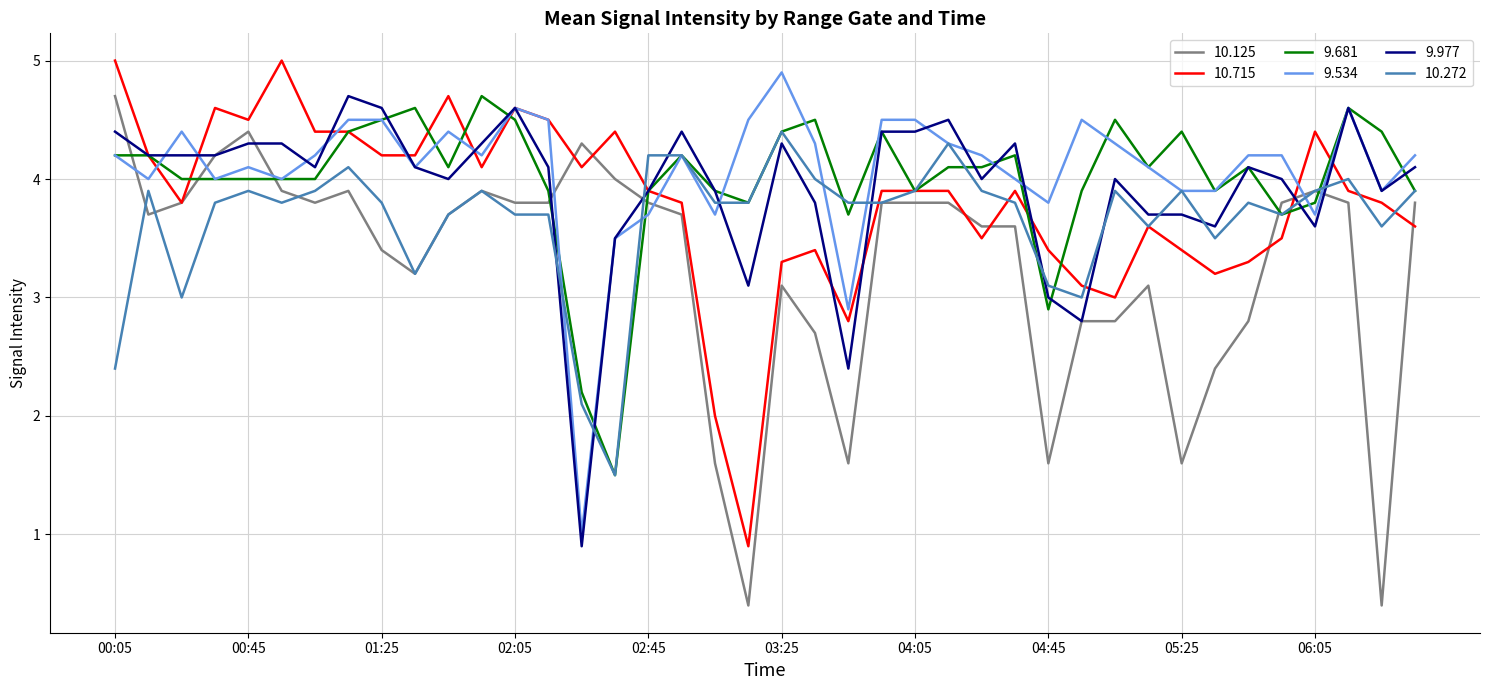

Reading left to right, transcribe all the data shown in this chart.

10.125: 4.7	3.7	3.8	4.2	4.4	3.9	3.8	3.9	3.4	3.2	3.7	3.9	3.8	3.8	4.3	4.0	3.8	3.7	1.6	0.4	3.1	2.7	1.6	3.8	3.8	3.8	3.6	3.6	1.6	2.8	2.8	3.1	1.6	2.4	2.8	3.8	3.9	3.8	0.4	3.8
10.715: 5.0	4.2	3.8	4.6	4.5	5.0	4.4	4.4	4.2	4.2	4.7	4.1	4.6	4.5	4.1	4.4	3.9	3.8	2.0	0.9	3.3	3.4	2.8	3.9	3.9	3.9	3.5	3.9	3.4	3.1	3.0	3.6	3.4	3.2	3.3	3.5	4.4	3.9	3.8	3.6
9.681: 4.2	4.2	4.0	4.0	4.0	4.0	4.0	4.4	4.5	4.6	4.1	4.7	4.5	3.9	2.2	1.5	3.9	4.2	3.9	3.8	4.4	4.5	3.7	4.4	3.9	4.1	4.1	4.2	2.9	3.9	4.5	4.1	4.4	3.9	4.1	3.7	3.8	4.6	4.4	3.9
9.534: 4.2	4.0	4.4	4.0	4.1	4.0	4.2	4.5	4.5	4.1	4.4	4.2	4.6	4.5	1.0	3.5	3.7	4.2	3.7	4.5	4.9	4.3	2.9	4.5	4.5	4.3	4.2	4.0	3.8	4.5	4.3	4.1	3.9	3.9	4.2	4.2	3.7	4.6	3.9	4.2
9.977: 4.4	4.2	4.2	4.2	4.3	4.3	4.1	4.7	4.6	4.1	4.0	4.3	4.6	4.1	0.9	3.5	3.9	4.4	3.9	3.1	4.3	3.8	2.4	4.4	4.4	4.5	4.0	4.3	3.0	2.8	4.0	3.7	3.7	3.6	4.1	4.0	3.6	4.6	3.9	4.1
10.272: 2.4	3.9	3.0	3.8	3.9	3.8	3.9	4.1	3.8	3.2	3.7	3.9	3.7	3.7	2.1	1.5	4.2	4.2	3.8	3.8	4.4	4.0	3.8	3.8	3.9	4.3	3.9	3.8	3.1	3.0	3.9	3.6	3.9	3.5	3.8	3.7	3.9	4.0	3.6	3.9